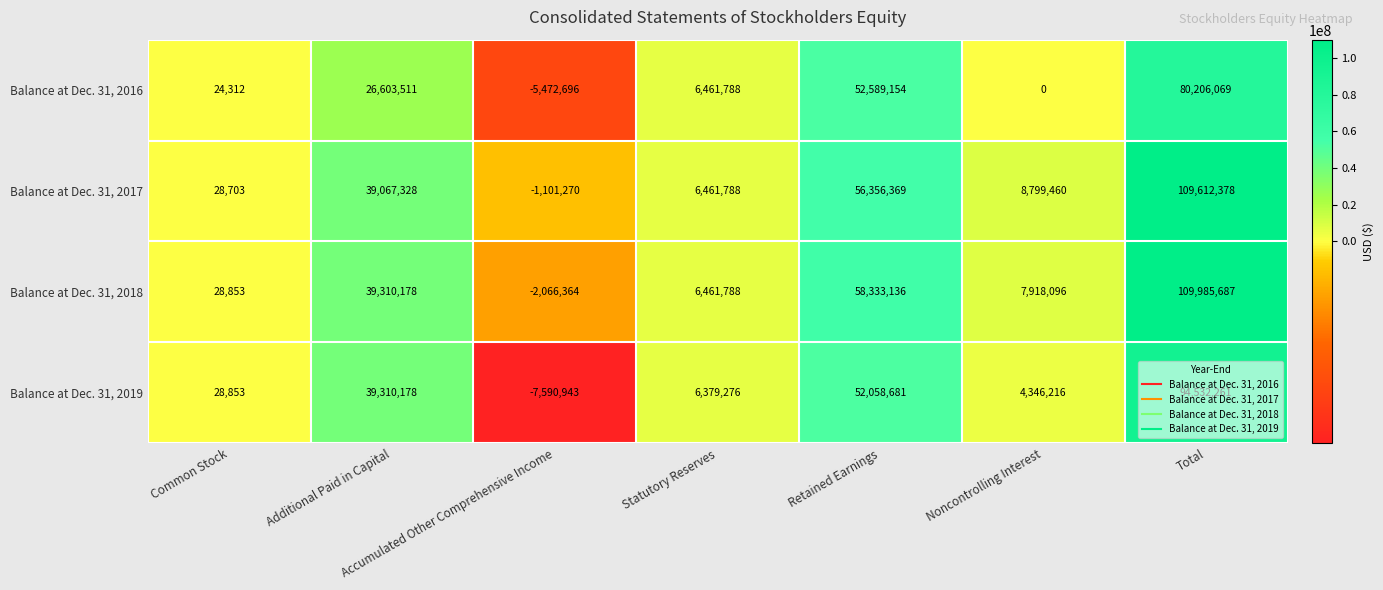

Rank the series at Total from highest to lowest value.

Balance at Dec. 31, 2018, Balance at Dec. 31, 2017, Balance at Dec. 31, 2019, Balance at Dec. 31, 2016